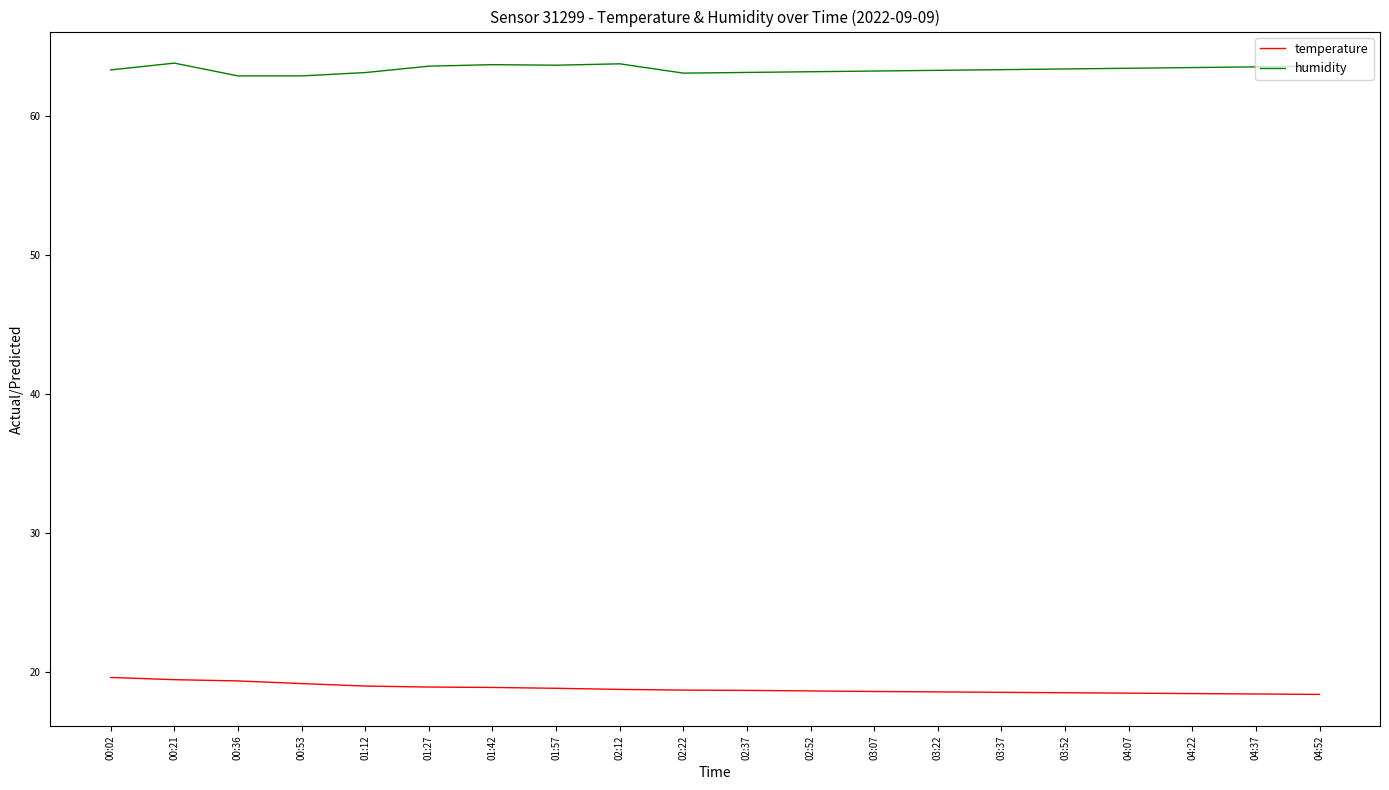

The value of humidity at 02:37 is 87.1. True or false?

False